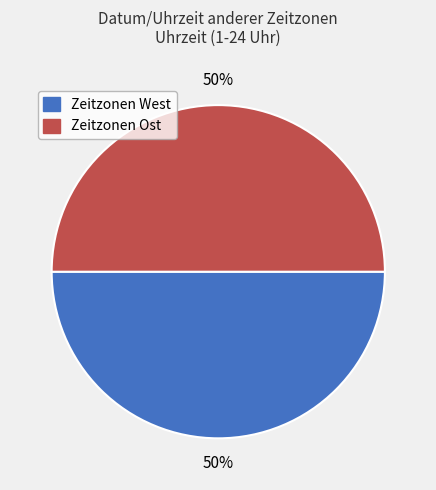

To the nearest percent, what is the average slice percentage?

50%